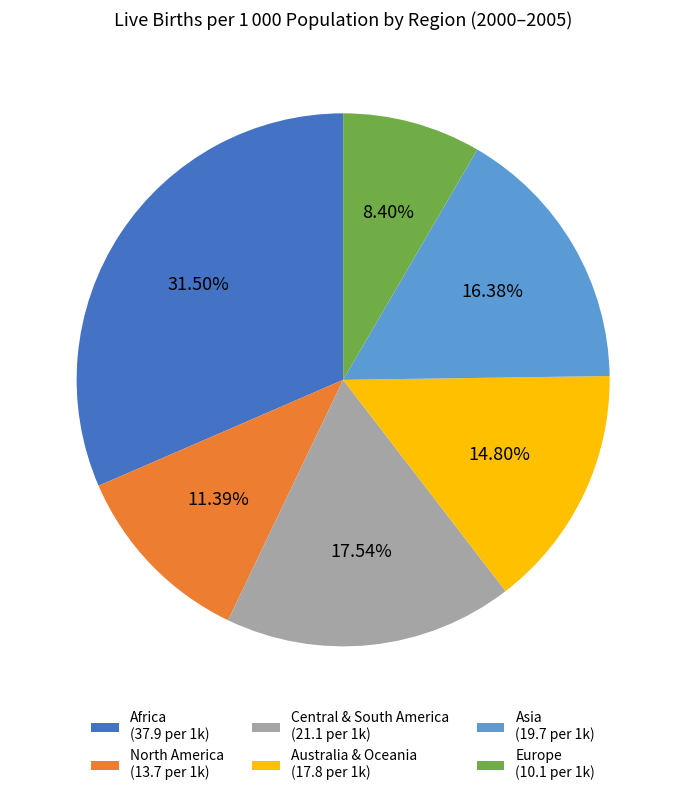

What is the total percentage of Europe and Asia?

24.8%